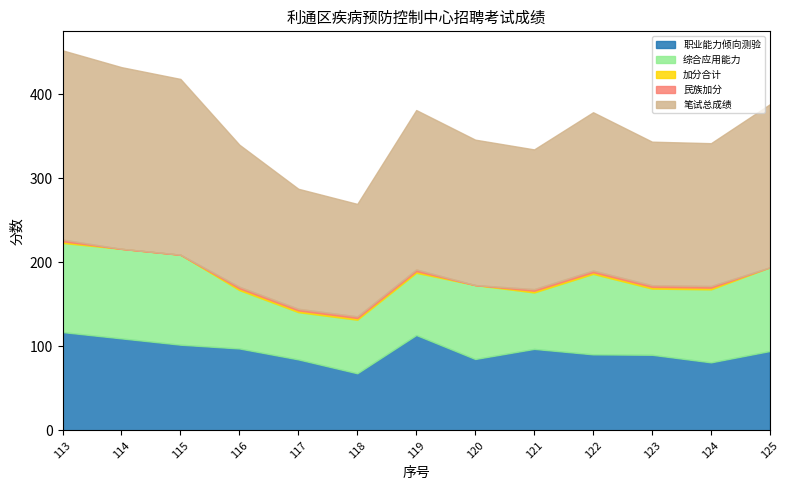

List the series in order of their peak value, highest first.

笔试总成绩, 职业能力倾向测验, 综合应用能力, 加分合计, 民族加分